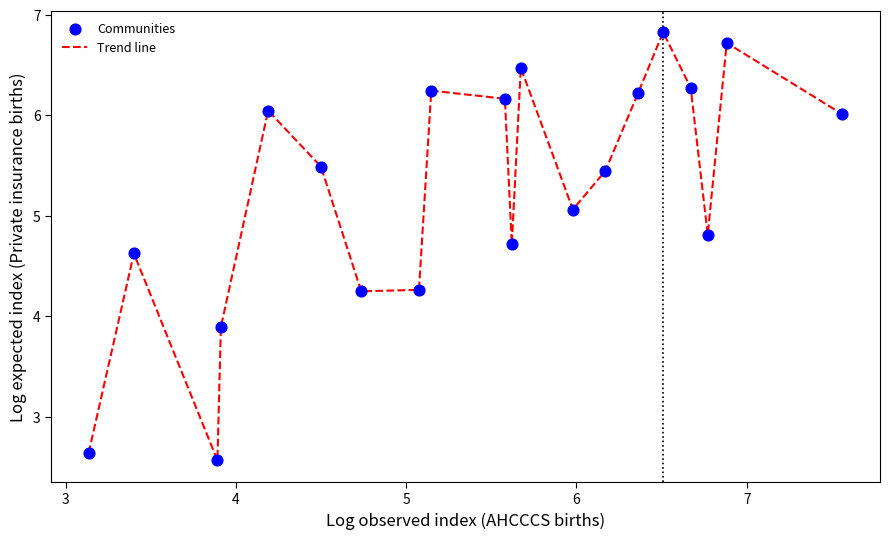

What is the minimum value shown in the chart?

2.6